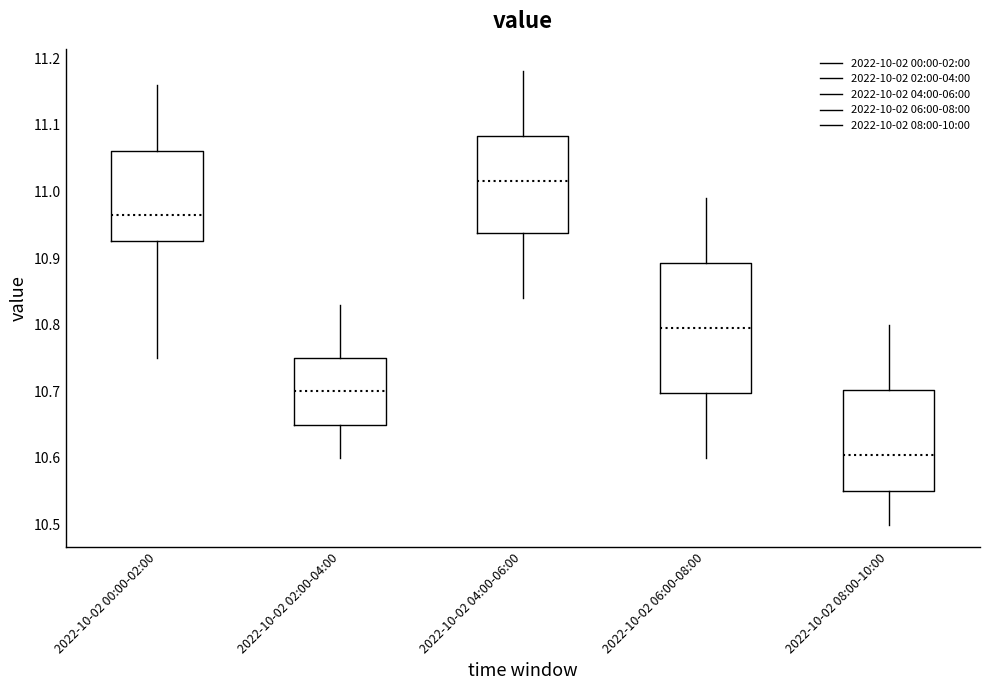

Which box is the tallest, from its lower edge to its upper edge?

2022-10-02 06:00-08:00